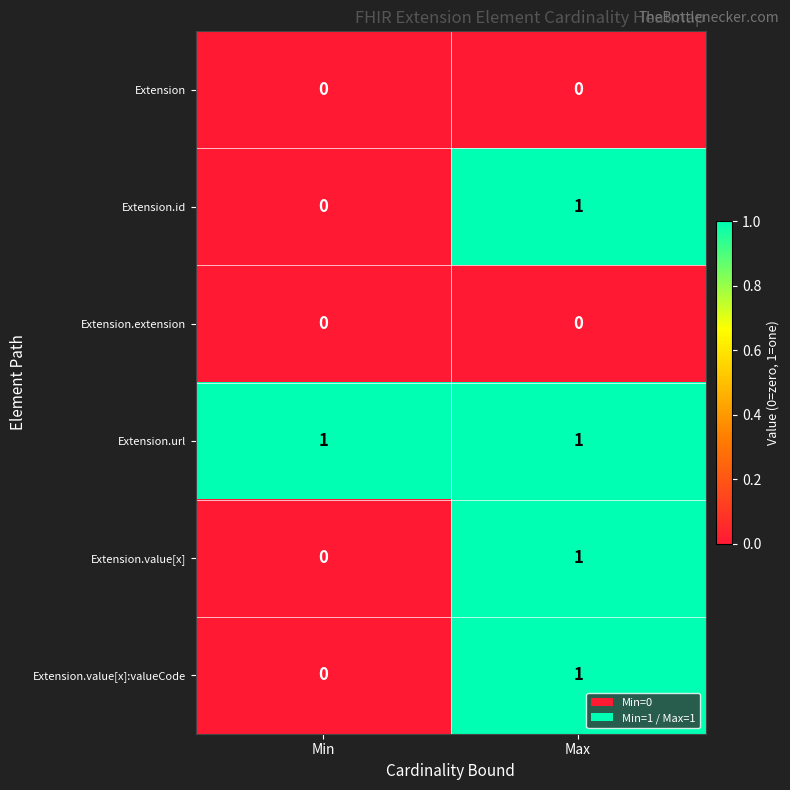

At which label is Extension.id closest to 0?

Min